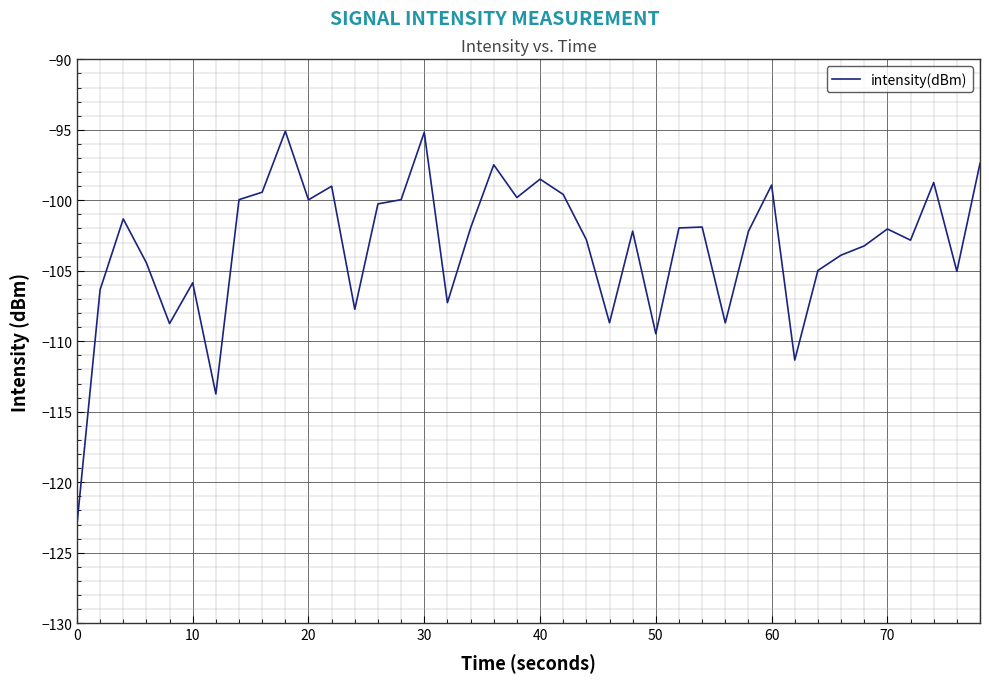

Does the chart have visible grid lines?

Yes